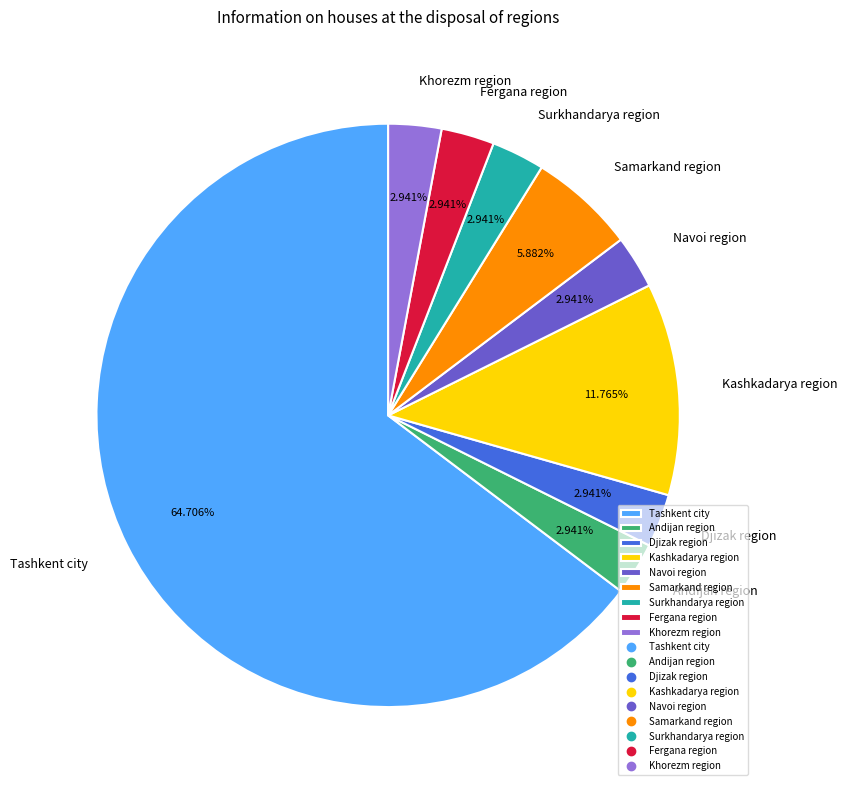

To the nearest percent, what is the difference between the largest and smallest slice percentages?

62%